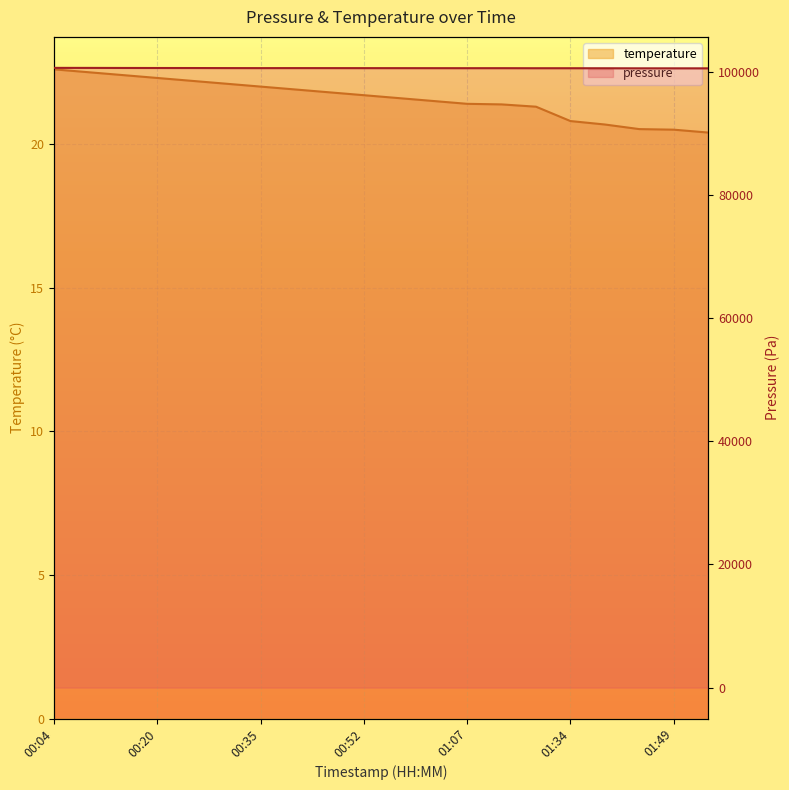

True or false: temperature and pressure cross at least once.

False